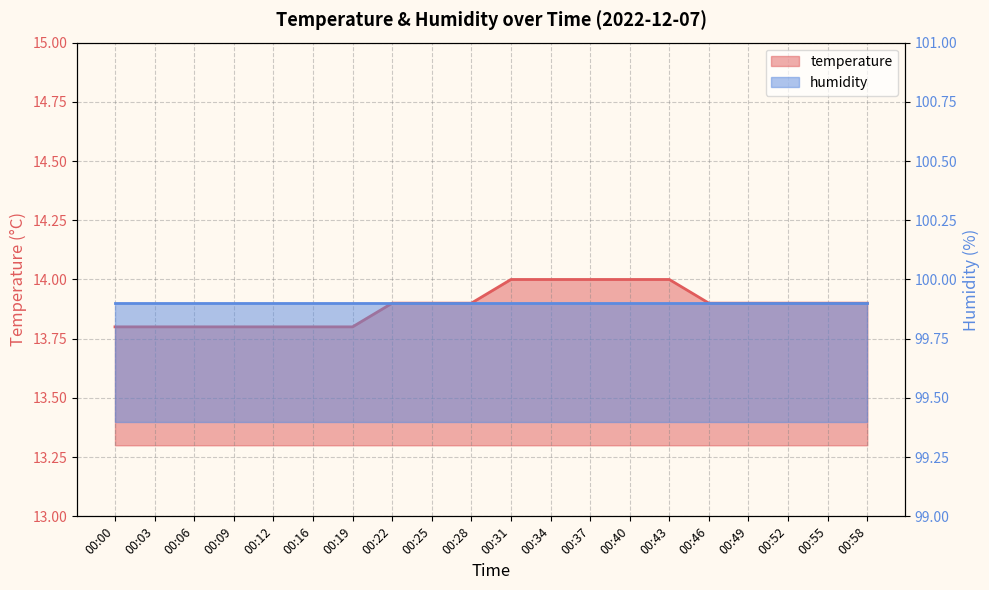

What is the value of the 1st point from the left?

13.8